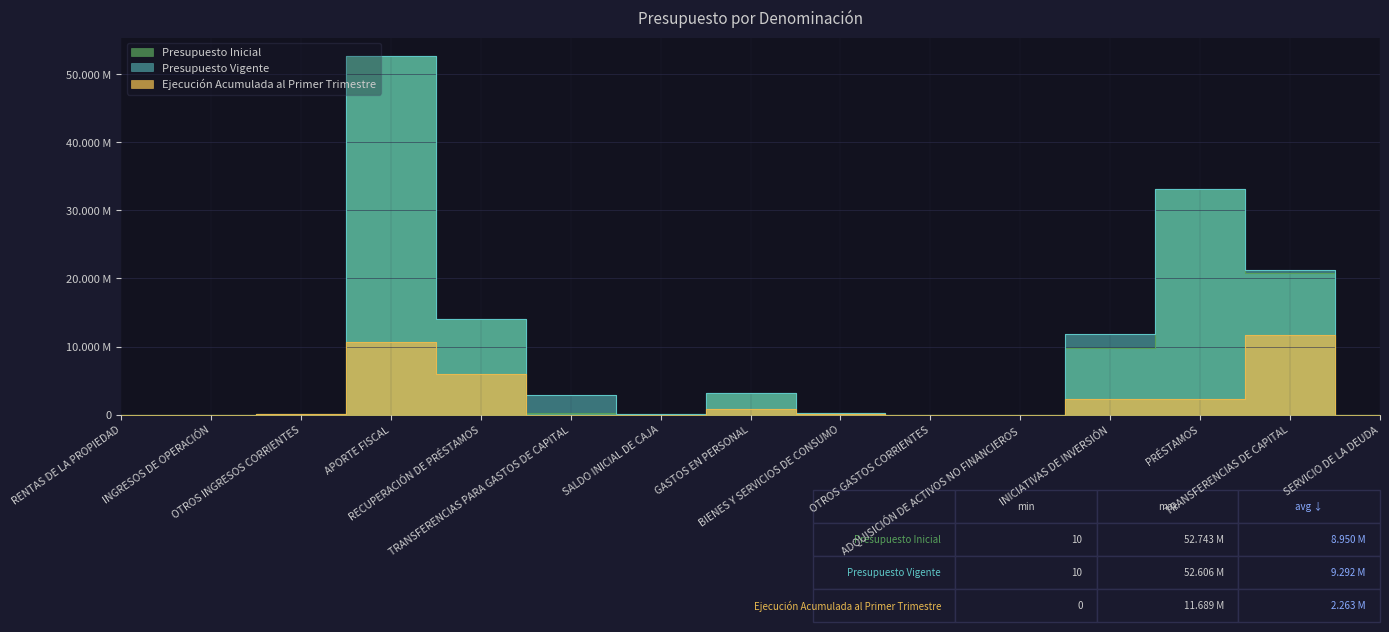

How many distinct data groups are displayed?

3